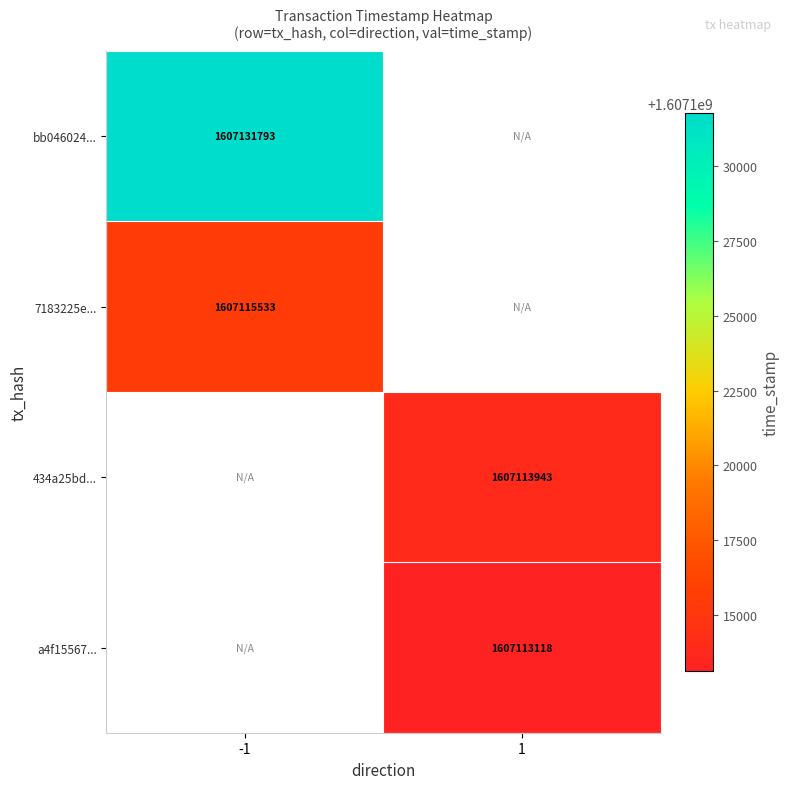

Is the value of 7183225e... at -1 greater than the value of a4f15567... at 1?

Yes